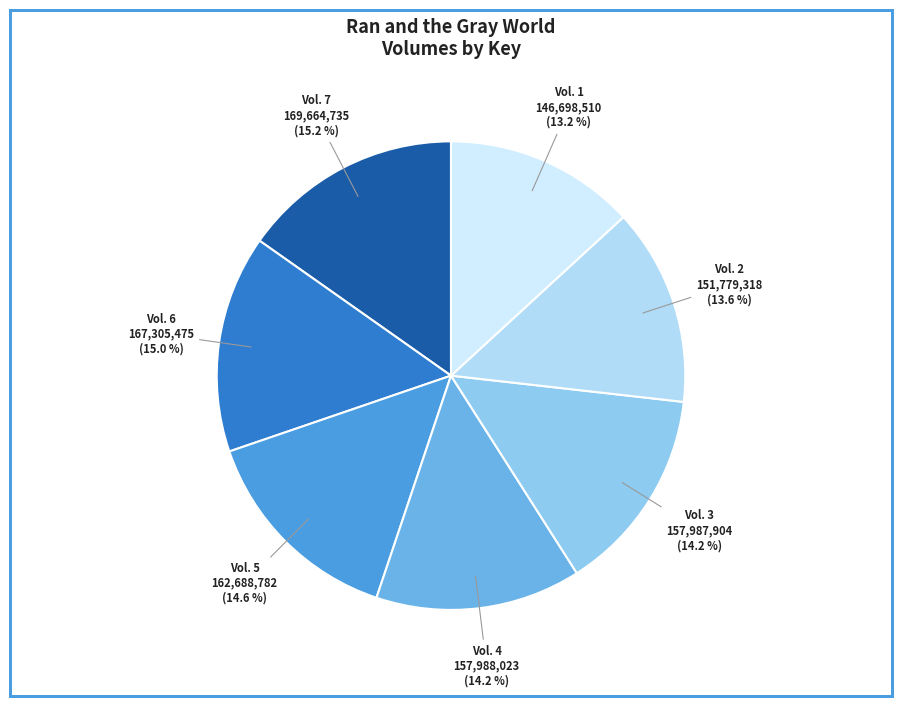

How many segments does this pie chart have?

7